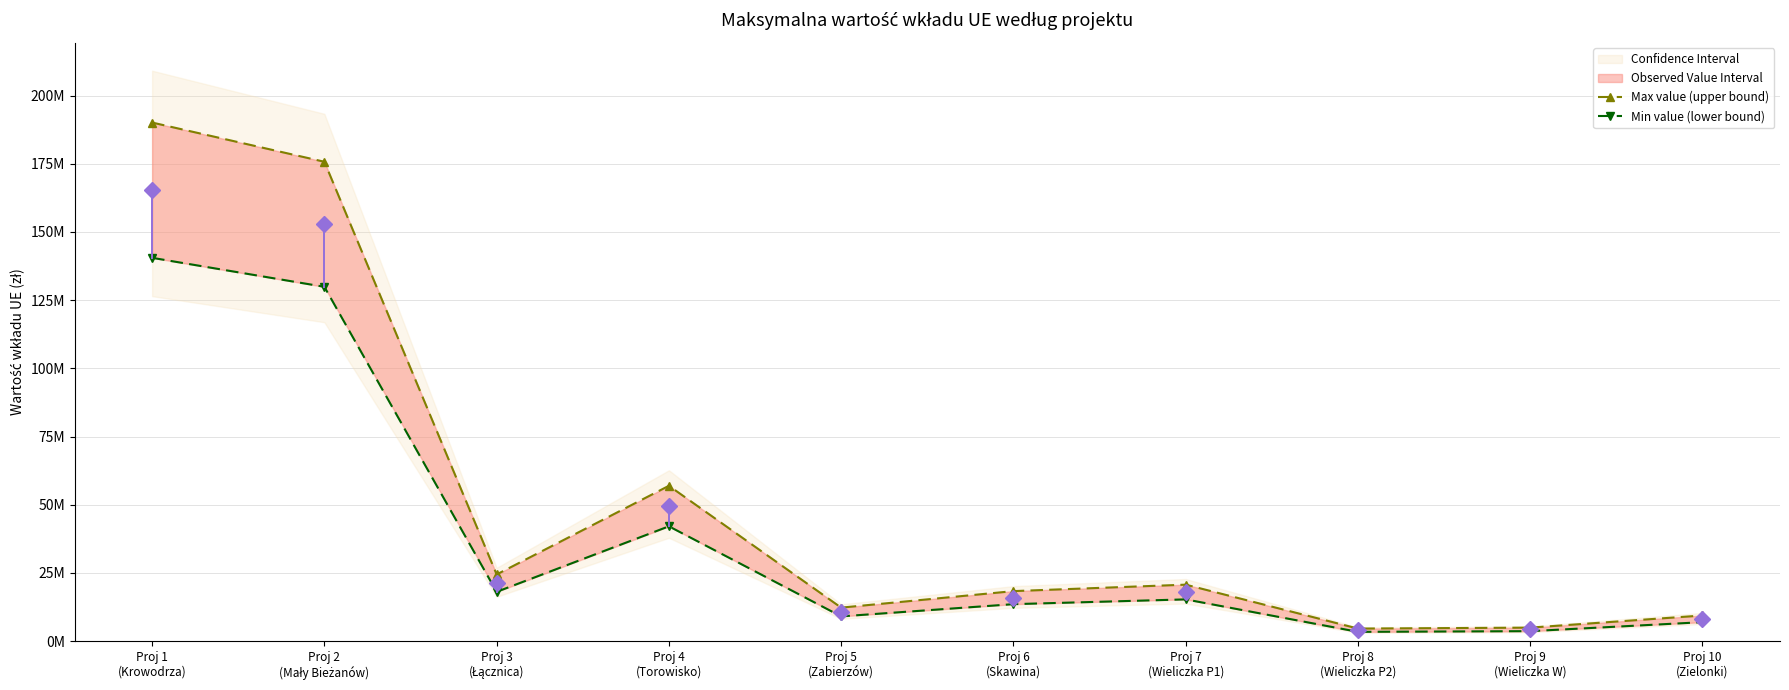

True or false: Min value (lower bound) and Max value (upper bound) intersect in this chart.

False